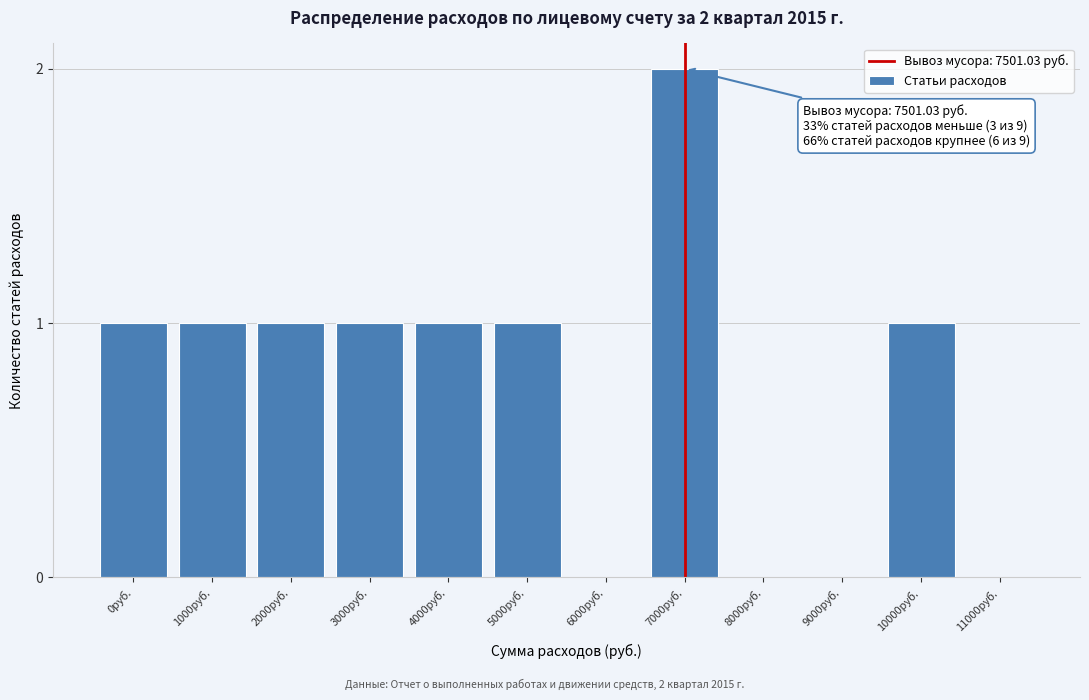

What is the sum of all values?

9